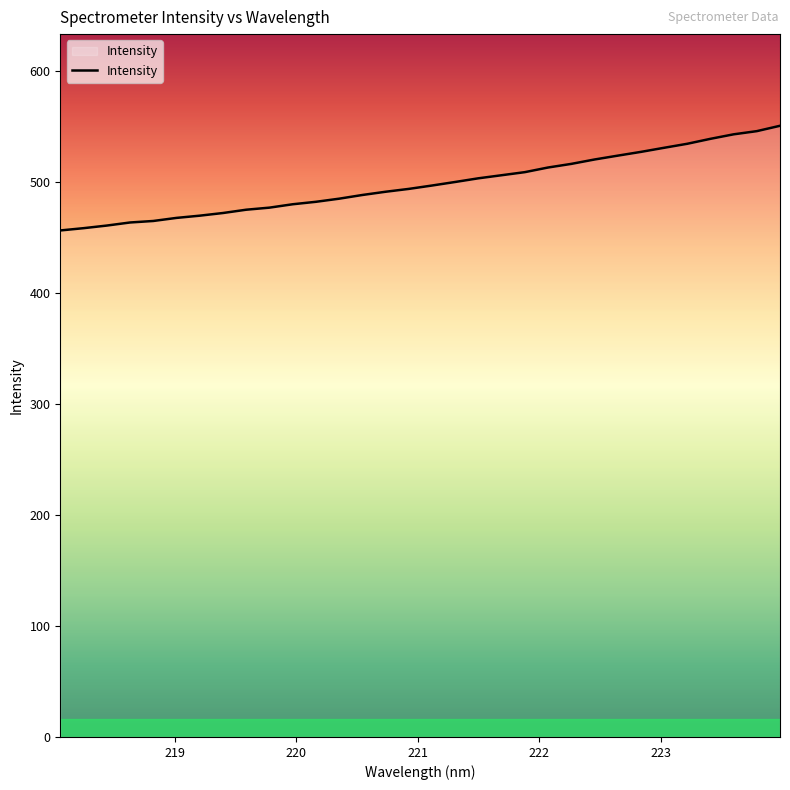

What is the maximum value shown in the chart?

550.5